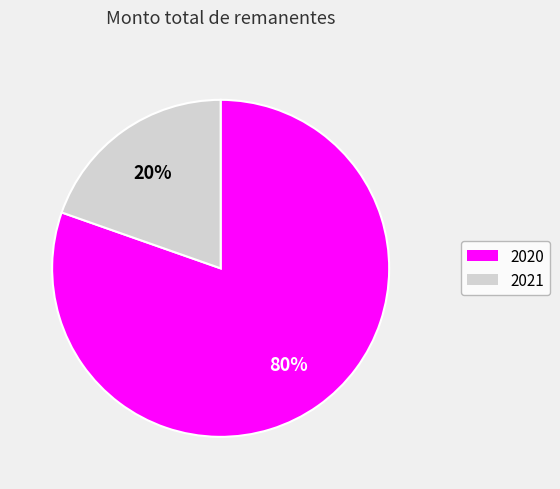

To the nearest percent, what is the combined percentage of 2021 and 2020?

100%